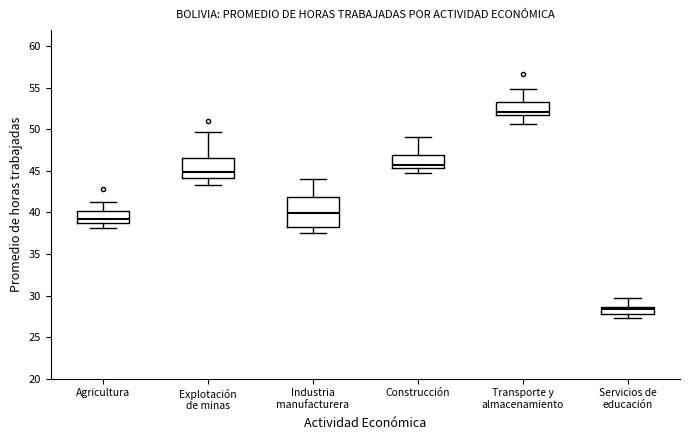

Reading left to right, transcribe this box plot: for each box, give where its median line is, the range the box spans, and where its two whiskers end, as read against the y-axis. The values are not printed on the chart, so give them approximately, as read against the axis.

Agricultura: median 39.5, box 38.5 to 40.0, whiskers 38.0 to 41.0
Explotación de minas: median 45.0, box 44.0 to 46.5, whiskers 43.5 to 49.5
Industria manufacturera: median 40.0, box 38.5 to 42.0, whiskers 37.5 to 44.0
Construcción: median 45.5 (just above the box's lower edge), box 45.5 to 47.0, whiskers 45.0 to 49.0
Transporte y almacenamiento: median 52.0 (just above the box's lower edge), box 52.0 to 53.5, whiskers 50.5 to 55.0
Servicios de educación: median 28.5 (inside the box), box 28.0 to 28.5, whiskers 27.5 to 30.0